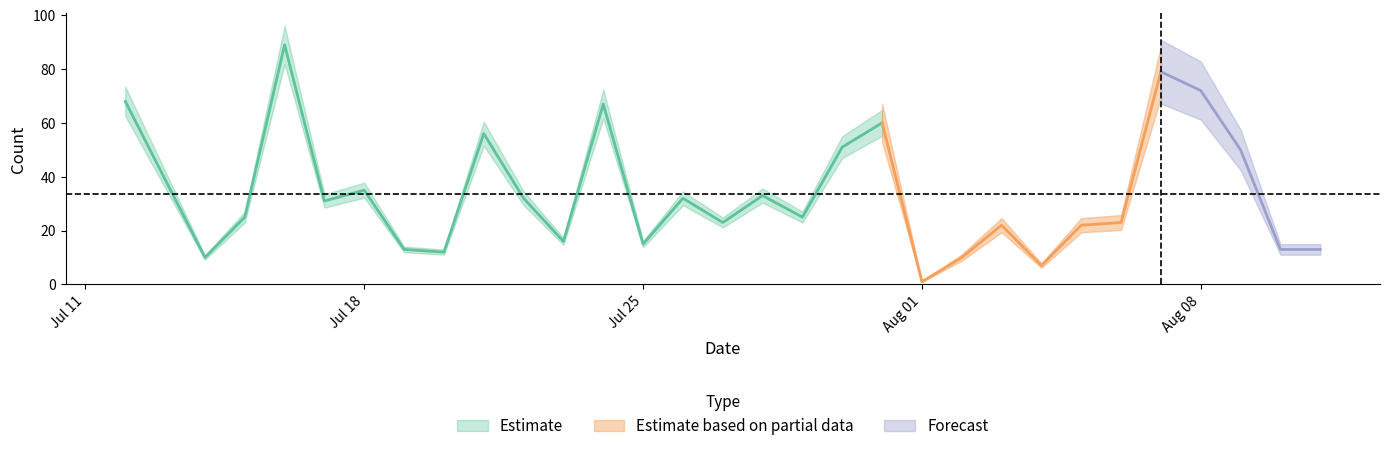

What is the change in value from 2022-07-16 to 2022-07-27?

-66